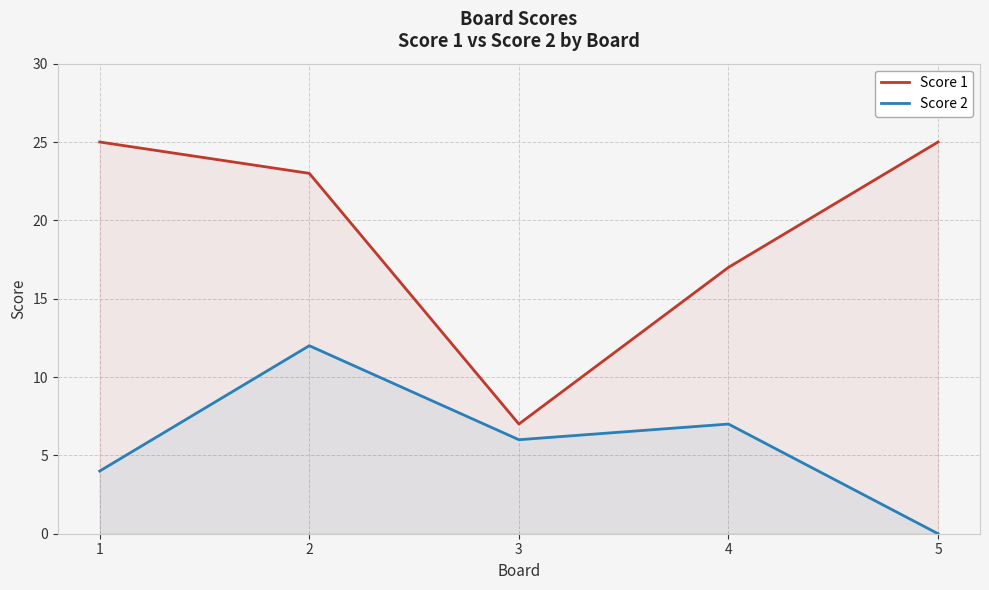

What is the difference between the Score 1 values at 2 and 1?

2